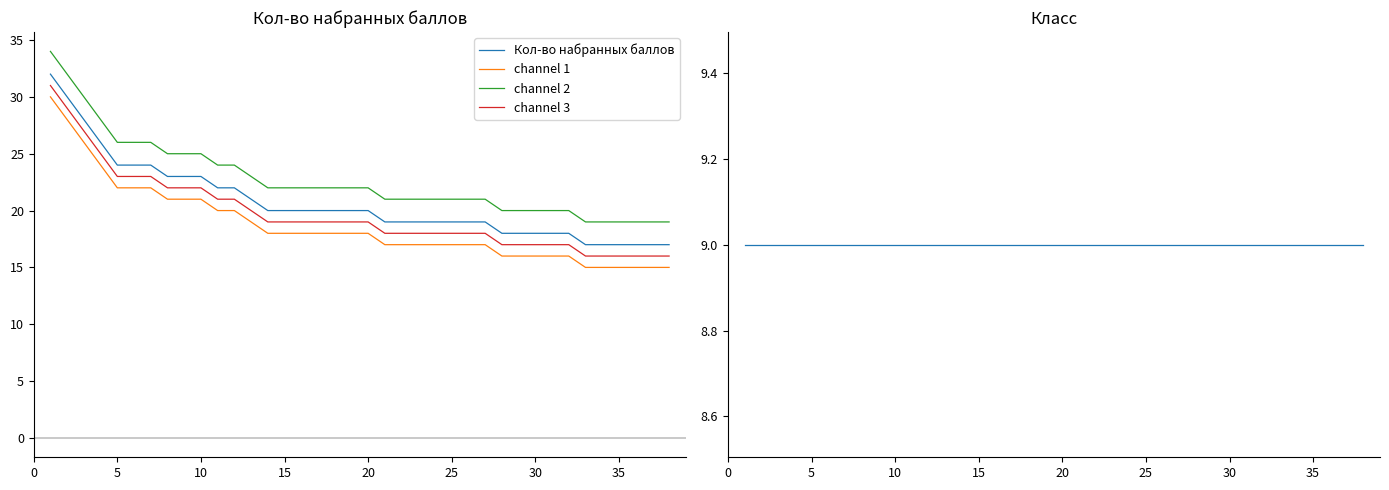

Which series has the largest range (max minus min)?

Кол-во набранных баллов